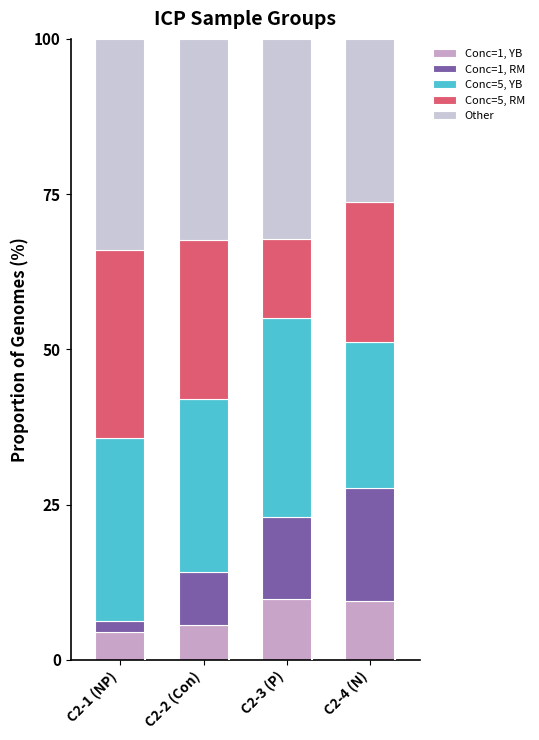

Which series has the largest total across all categories?

Other